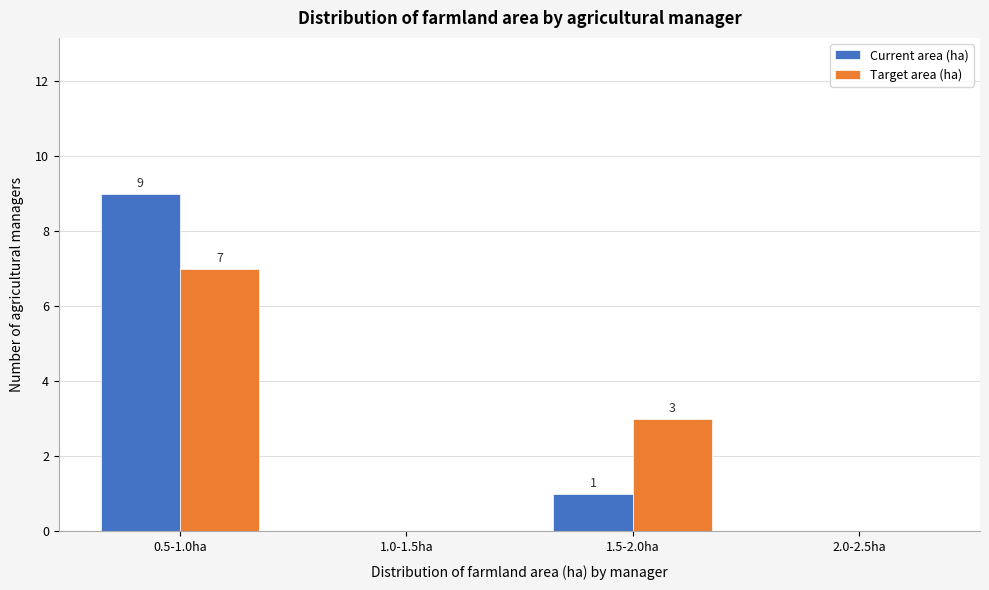

Reading left to right, what are all the values shown in this chart?

Current area (ha): 0.5-1.0ha=9	1.0-1.5ha=0	1.5-2.0ha=1	2.0-2.5ha=0
Target area (ha): 0.5-1.0ha=7	1.0-1.5ha=0	1.5-2.0ha=3	2.0-2.5ha=0